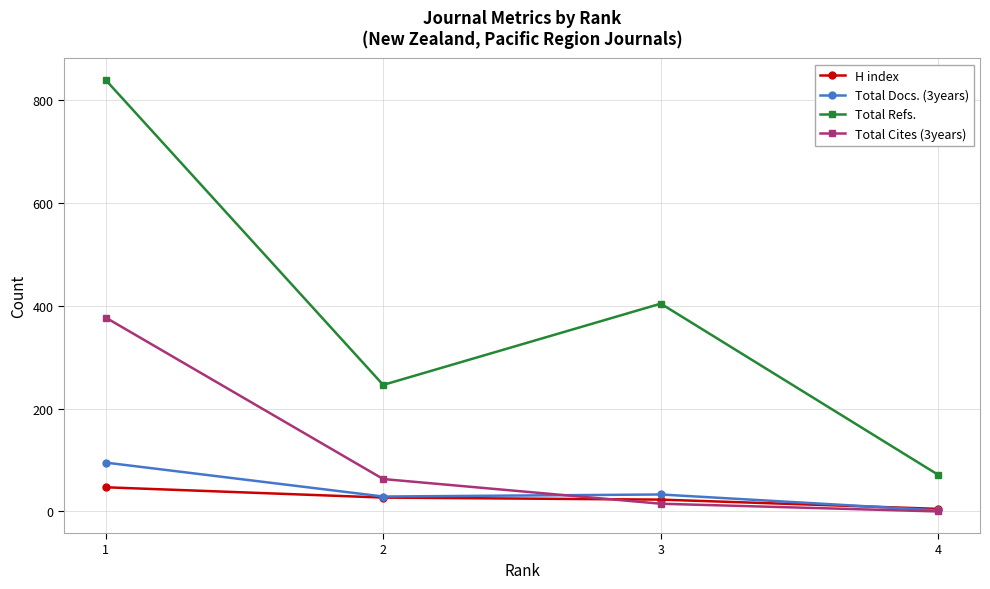

What is the total value across all series at 4?

78